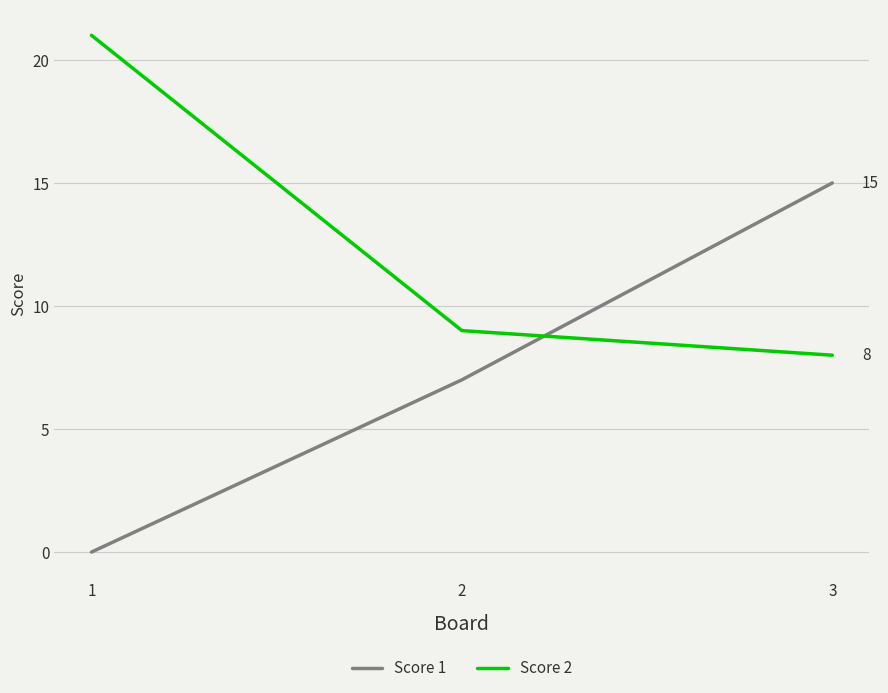

What are all the series names shown in the legend?

Score 1, Score 2